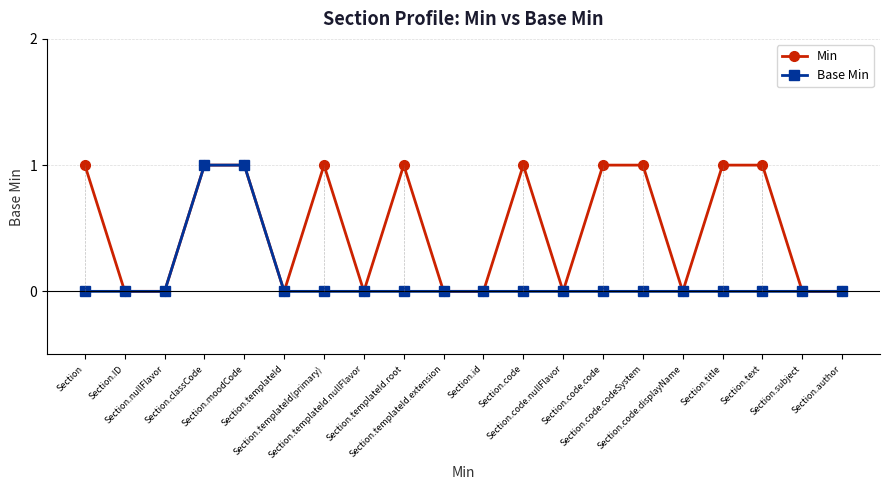

Between Section.templateId and Section.code.nullFlavor, which is larger?

Section.templateId